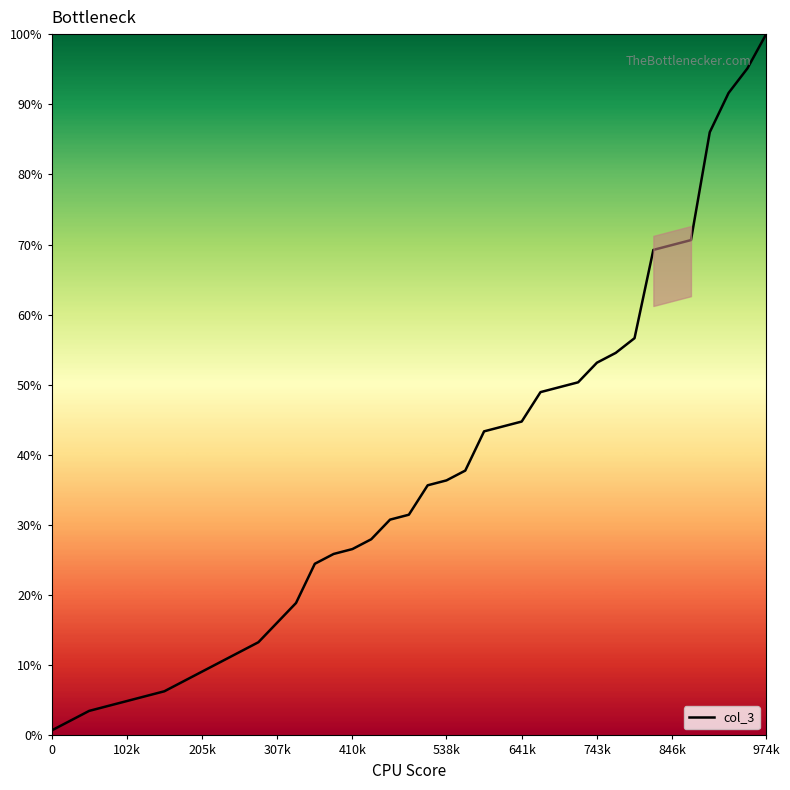

What is the maximum value shown in the chart?

100.0